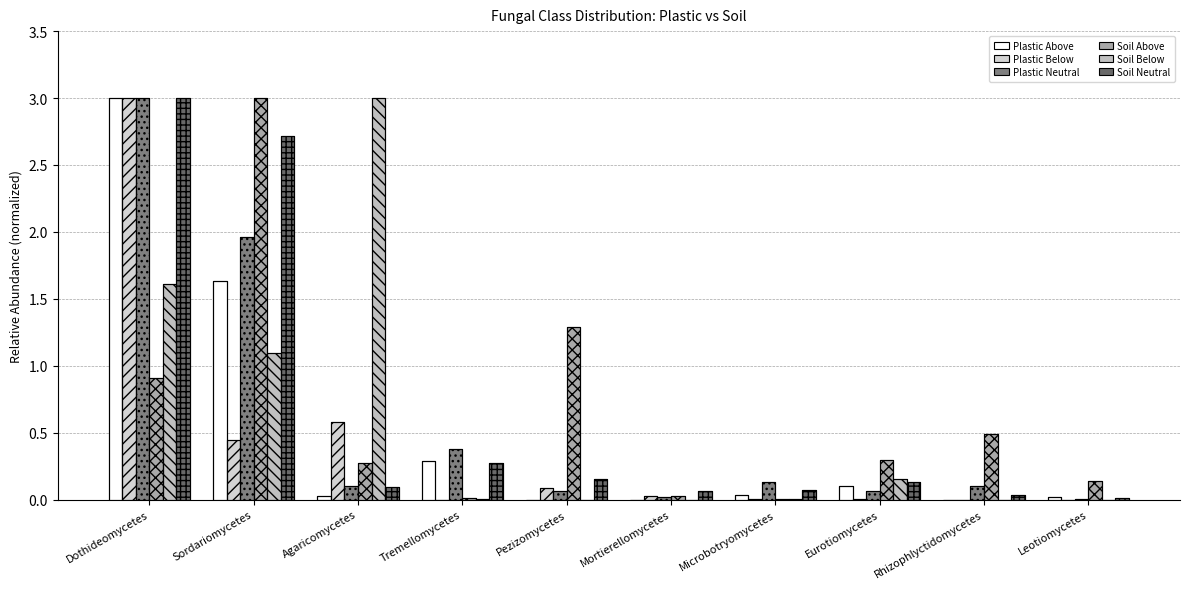

The Soil Below series shows 1.6 at Dothideomycetes. True or false?

True